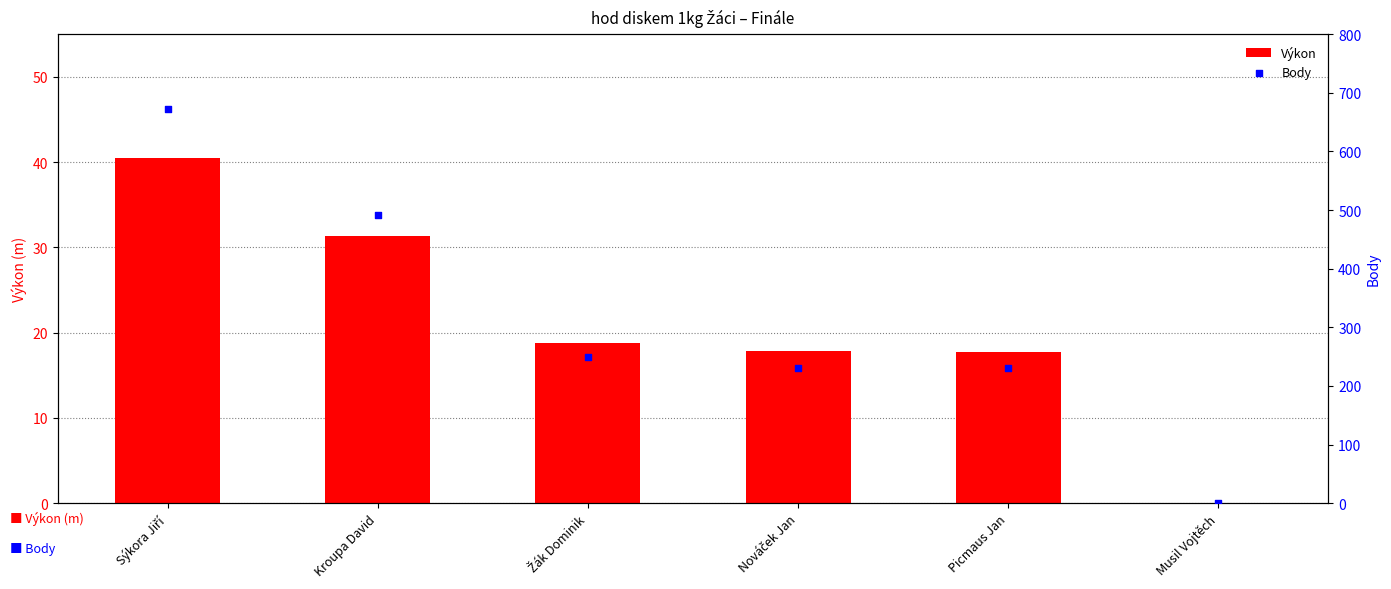

Which series has the widest spread of Y values?

Body